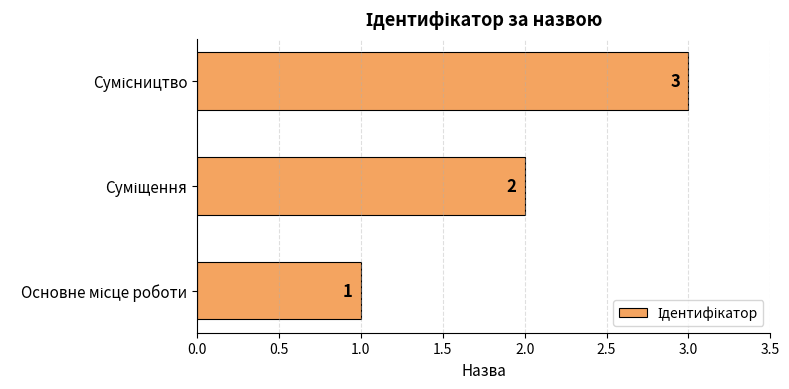

What is the greatest value displayed?

3